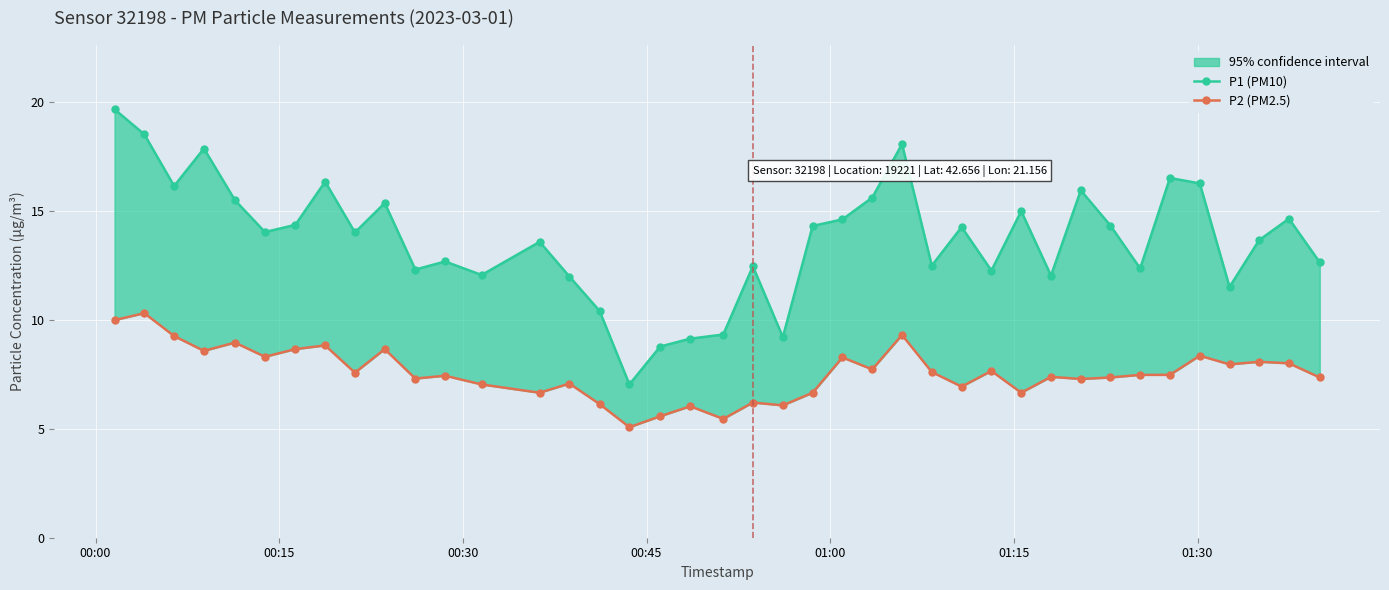

At which category is the sum across all series the highest?

00:00